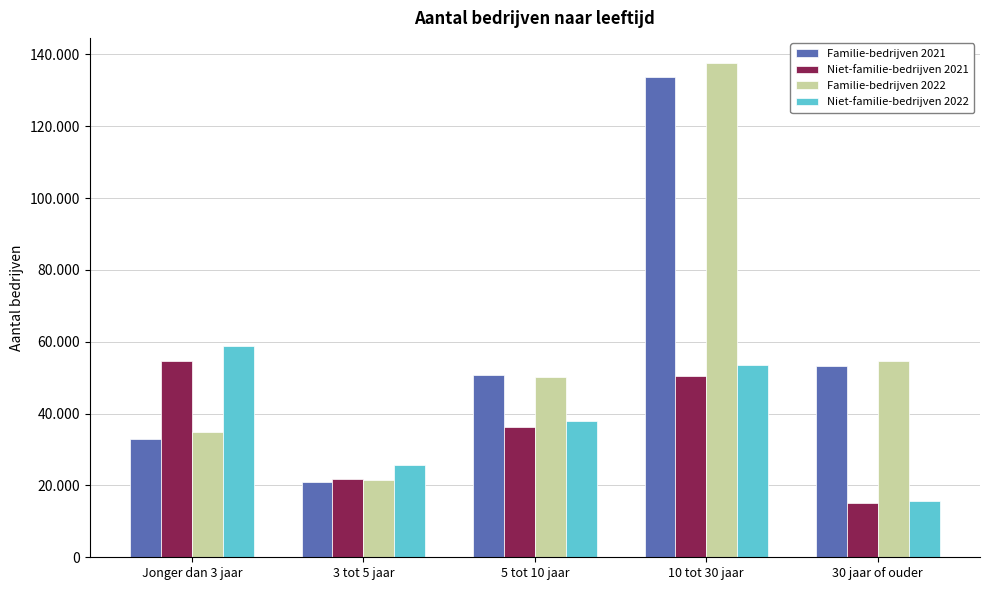

What are all the series names shown in the legend?

Familie-bedrijven 2021, Niet-familie-bedrijven 2021, Familie-bedrijven 2022, Niet-familie-bedrijven 2022